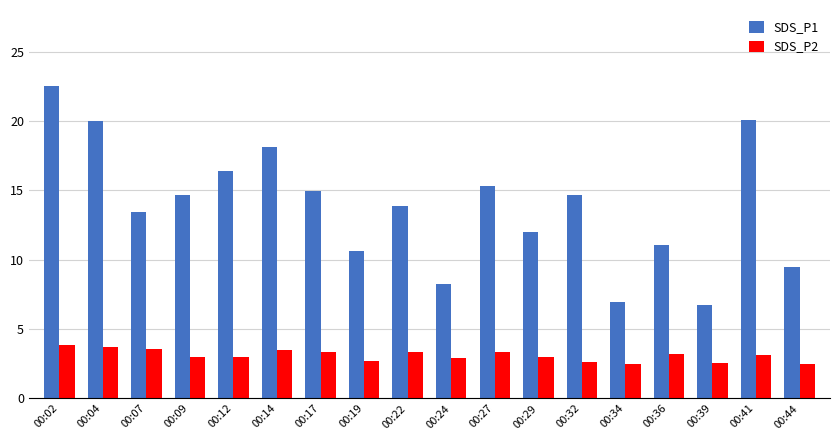

Rank the series by their maximum value, from highest to lowest.

SDS_P1, SDS_P2